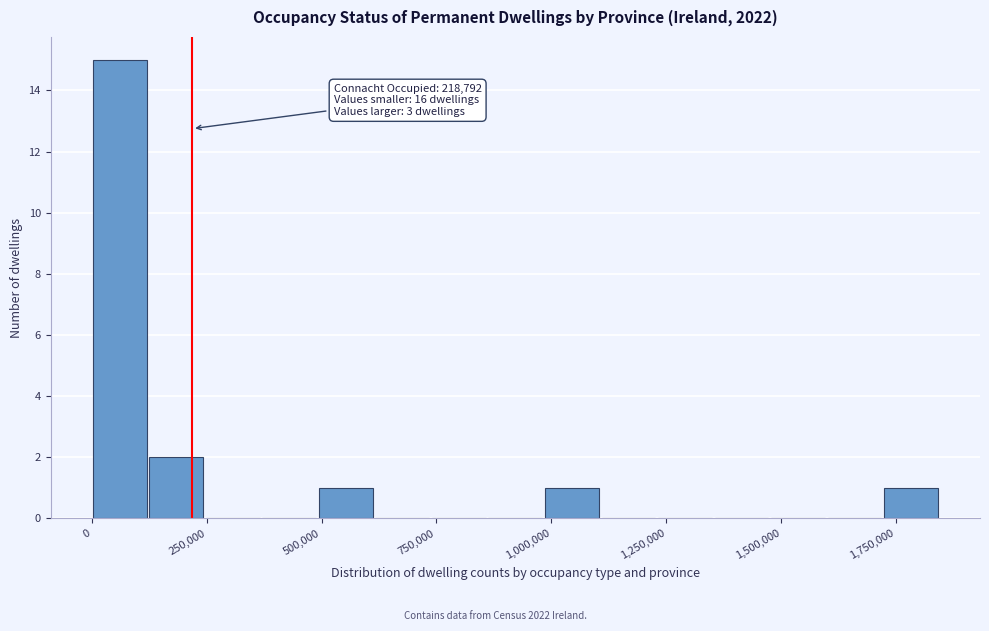

Around what value on the x-axis is the tallest bar? Give the approximate position of its centre, as read against the axis.

50000